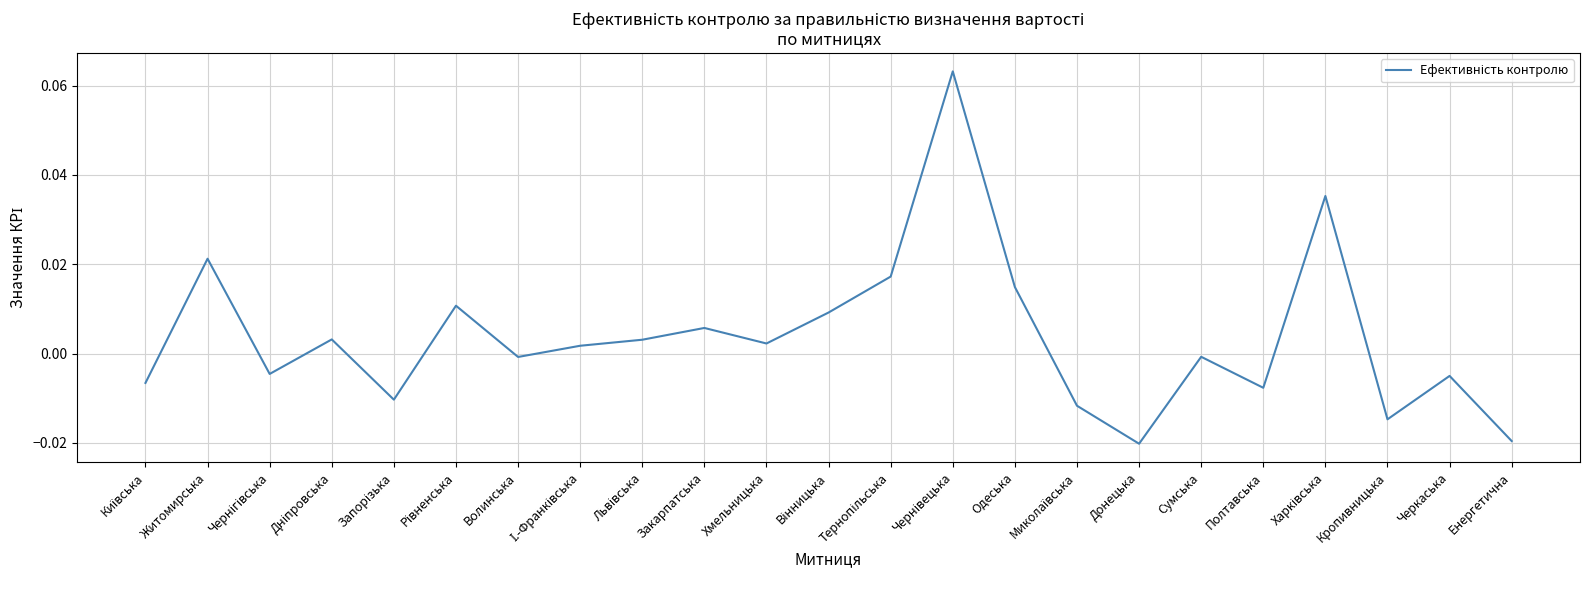

Between Донецька and Хмельницька, which is larger?

Хмельницька